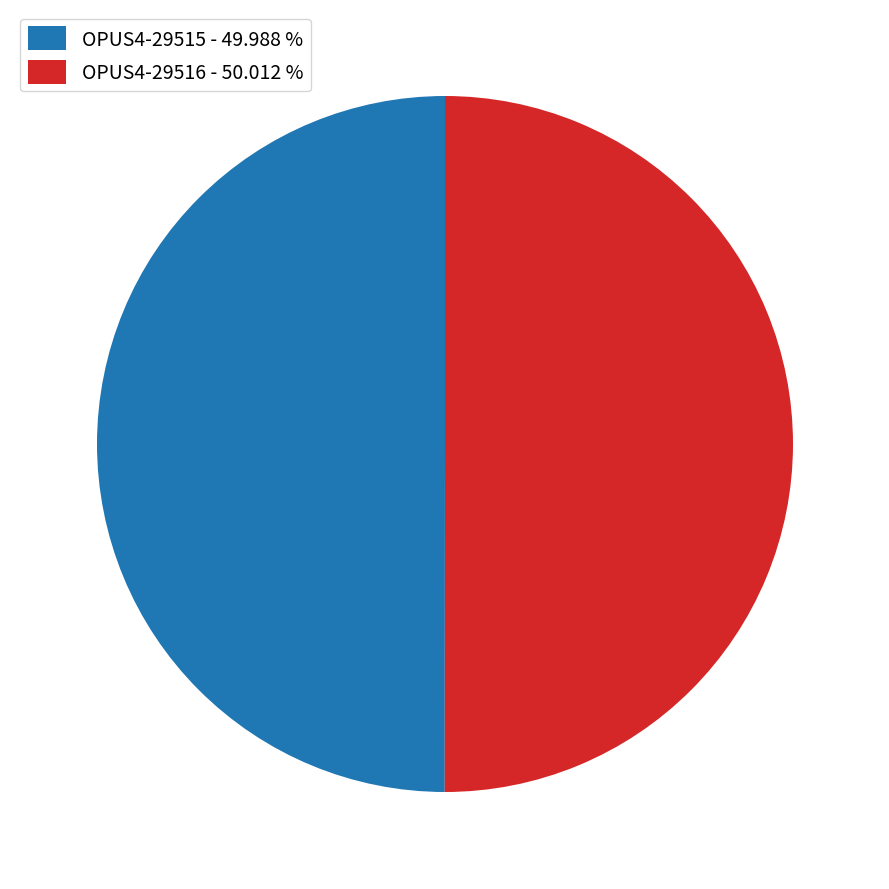

Approximately how many times larger is the value at OPUS4-29516 - 50.012 % compared to OPUS4-29515 - 49.988 %?

1.0